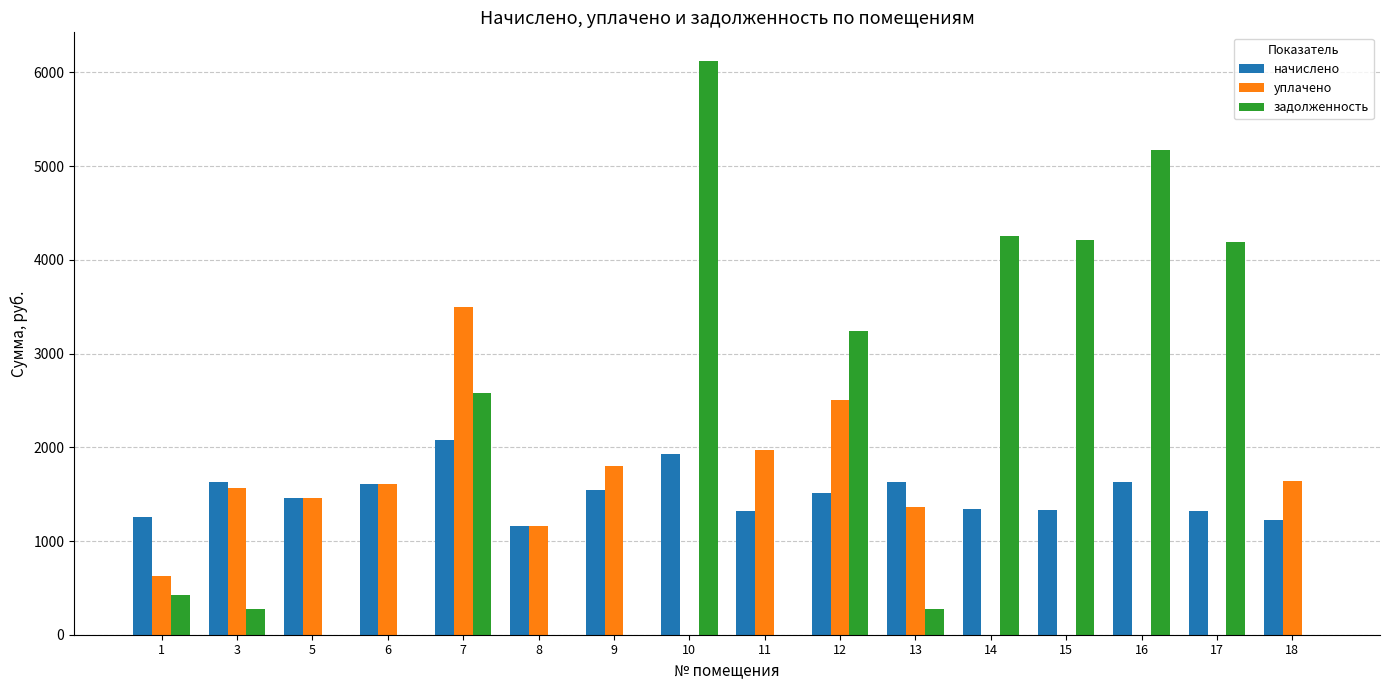

What is the total value across all series at 14?

5591.5